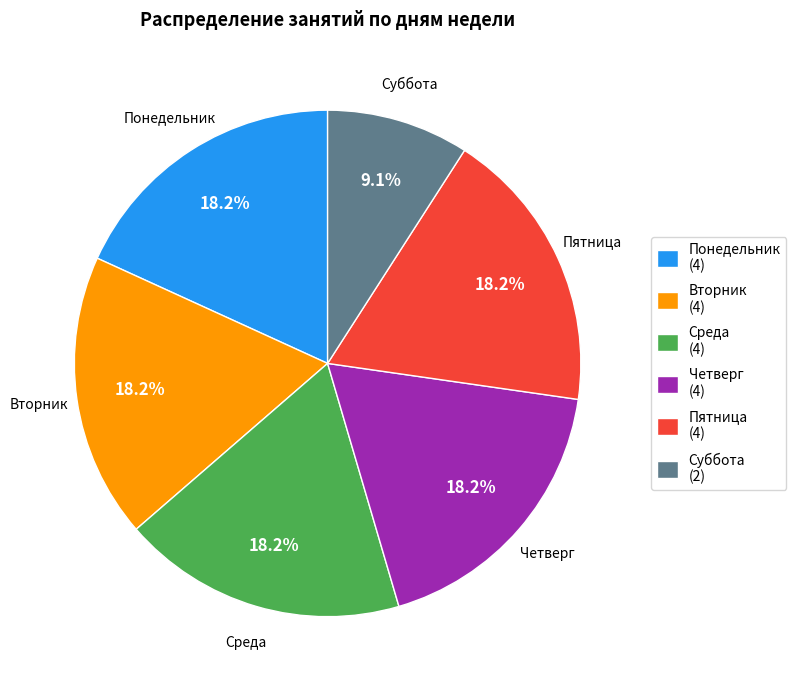

What is the smallest slice in the pie chart?

Суббота